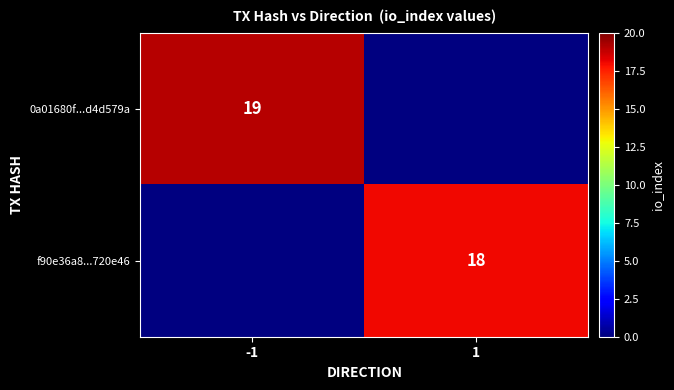

Is the value of 0a01680f...d4d579a at -1 greater than the value of f90e36a8...720e46 at 1?

Yes